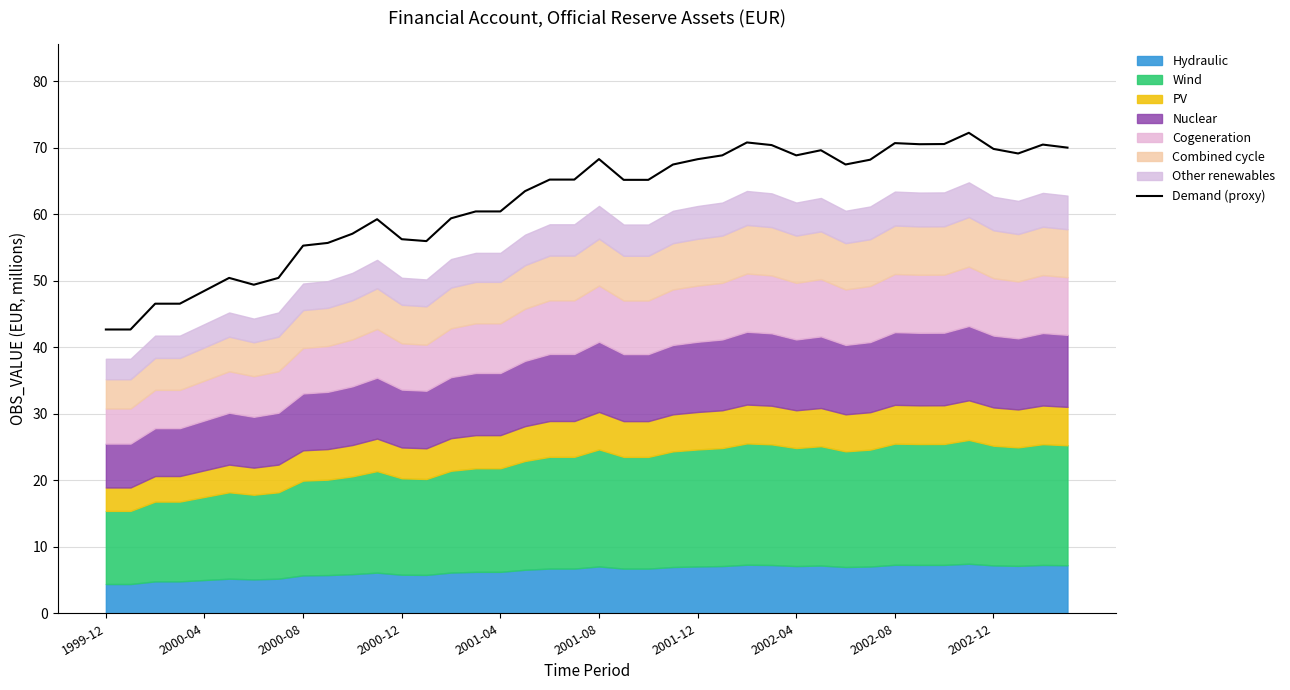

How many points are higher than both their immediate neighbors (excluding endpoints)?

8